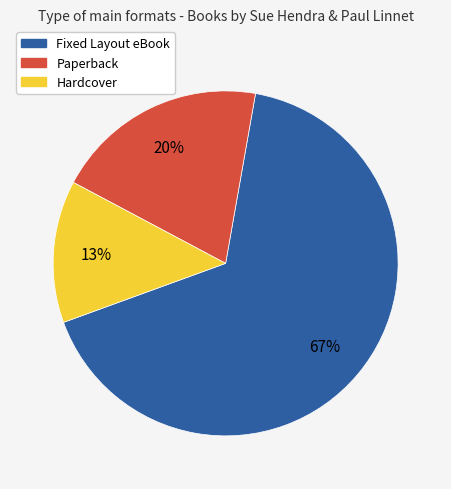

How many slices are in this pie chart?

3